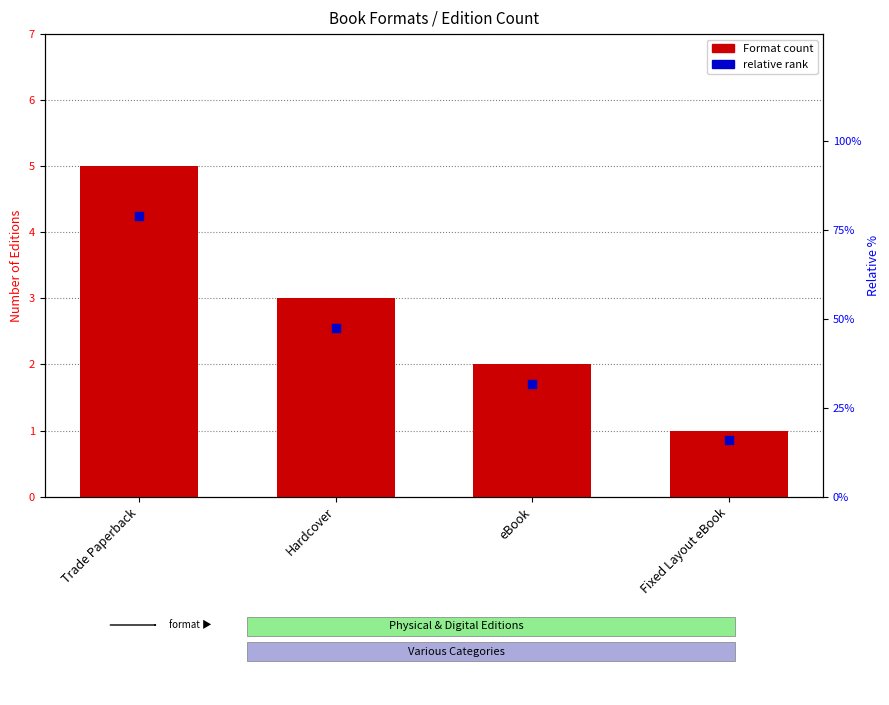

Is the value of Format count at Hardcover greater than the value of relative rank at Hardcover?

Yes